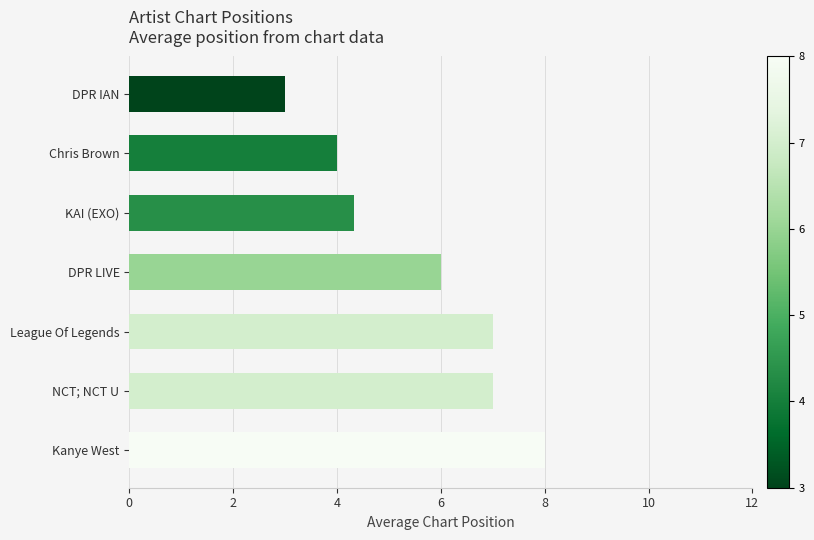

At which label is the value closest to 5?

KAI (EXO)